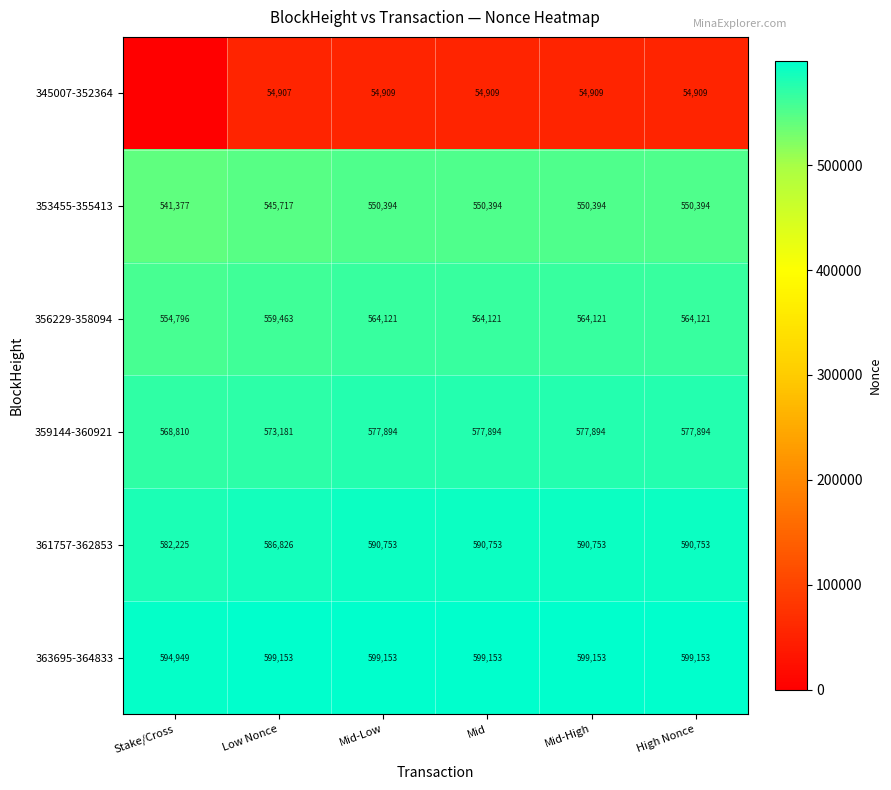

Is the value of 363695-364833 at Low Nonce greater than the value of 353455-355413 at Mid?

Yes